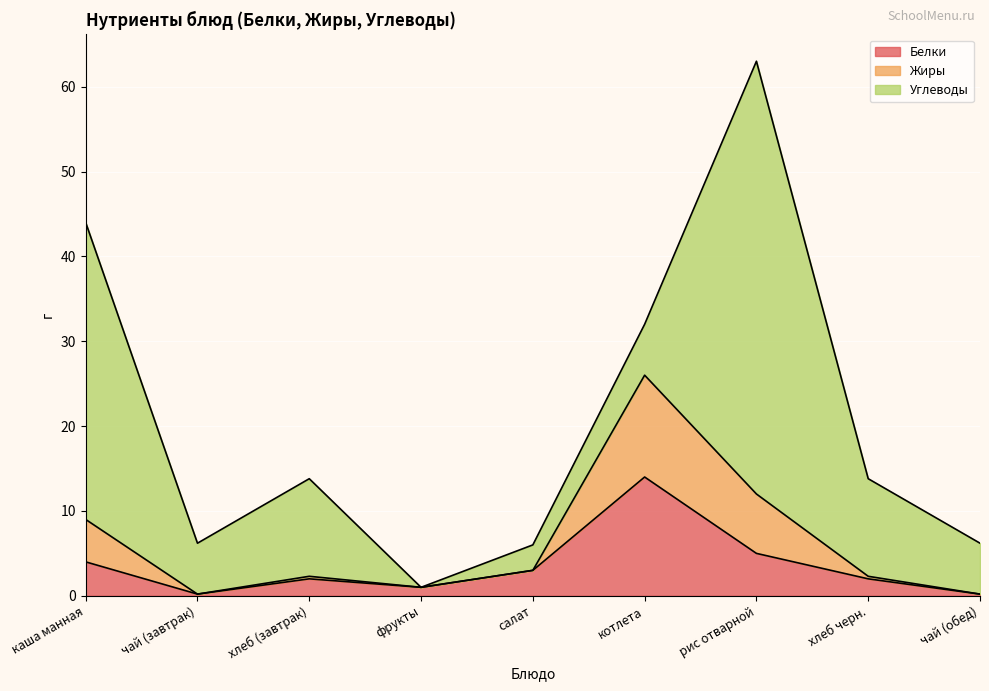

What is the total value across all series at рис отварной?

63.0